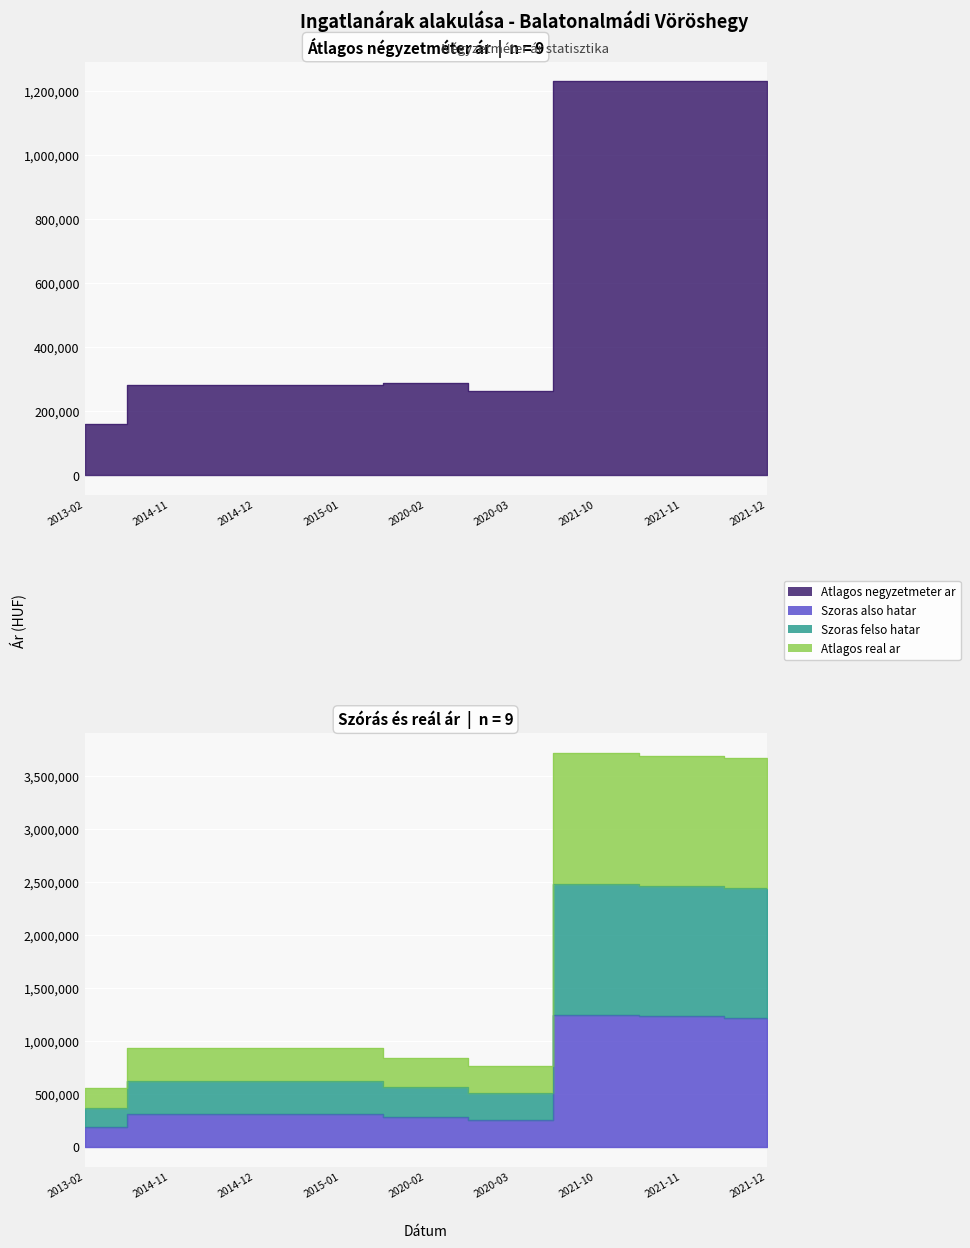

Which has a higher value, 2021-10 or 2020-02?

2021-10